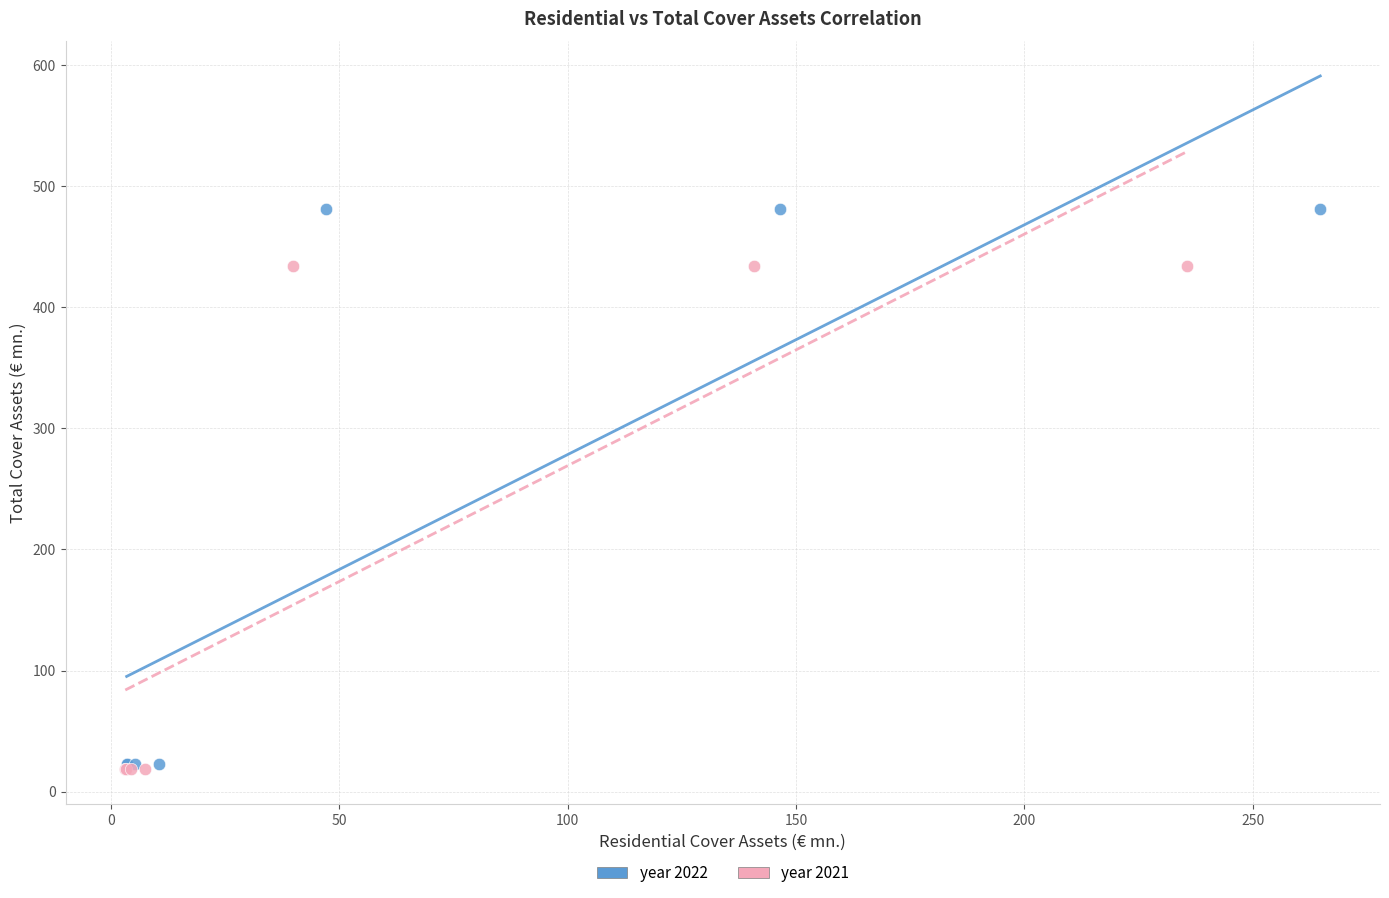

Which series has the widest spread of Y values?

year 2022